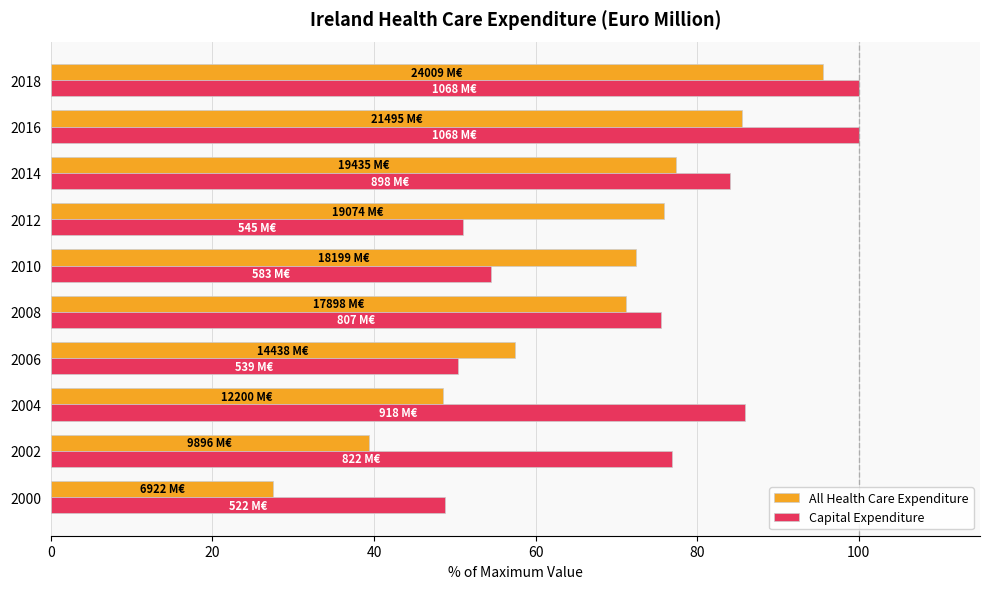

Rank the series by their average value, from lowest to highest.

All Health Care Expenditure, Capital Expenditure